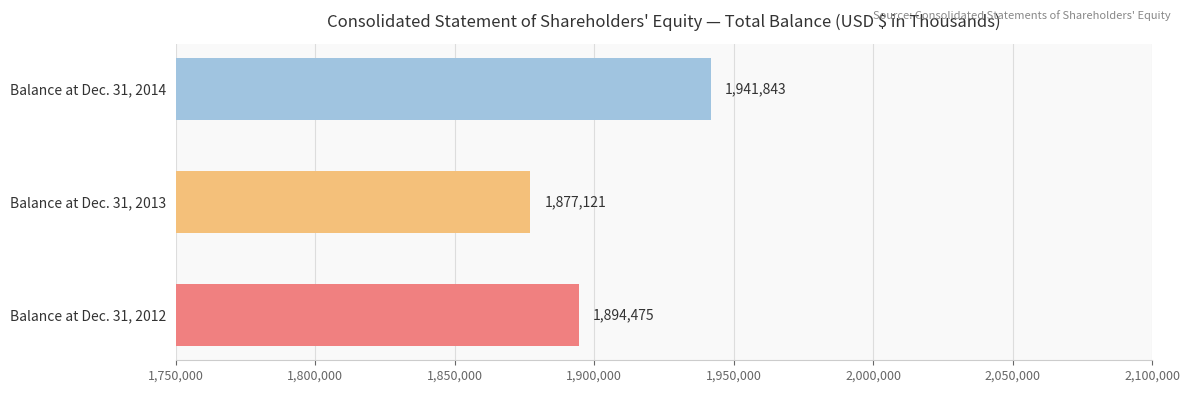

What is the sum of all values?

5713439